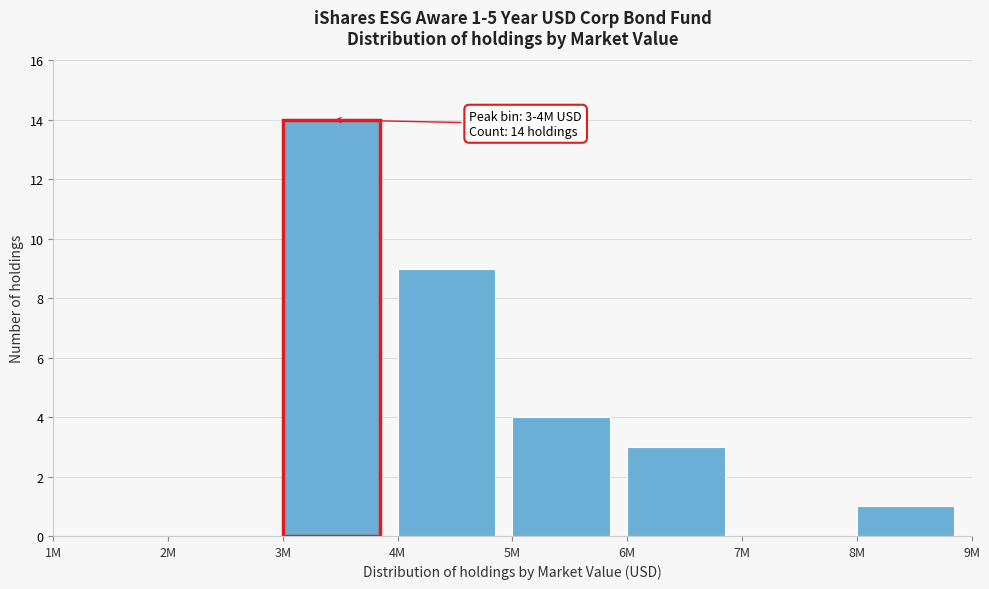

Reading left to right, list all the values displayed in this chart.

1M=0	2M=0	3M=14	4M=9	5M=4	6M=3	7M=0	8M=1